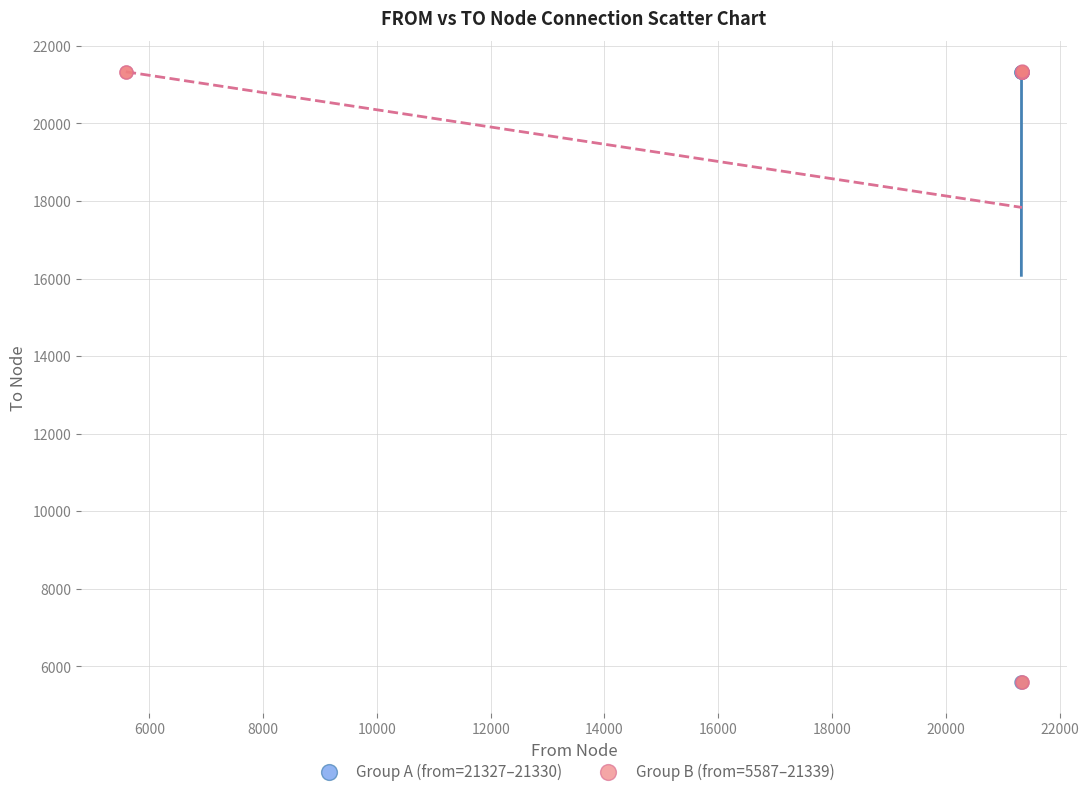

What are all the series names shown in the legend?

Group A (from=21327–21330), Group B (from=5587–21339)